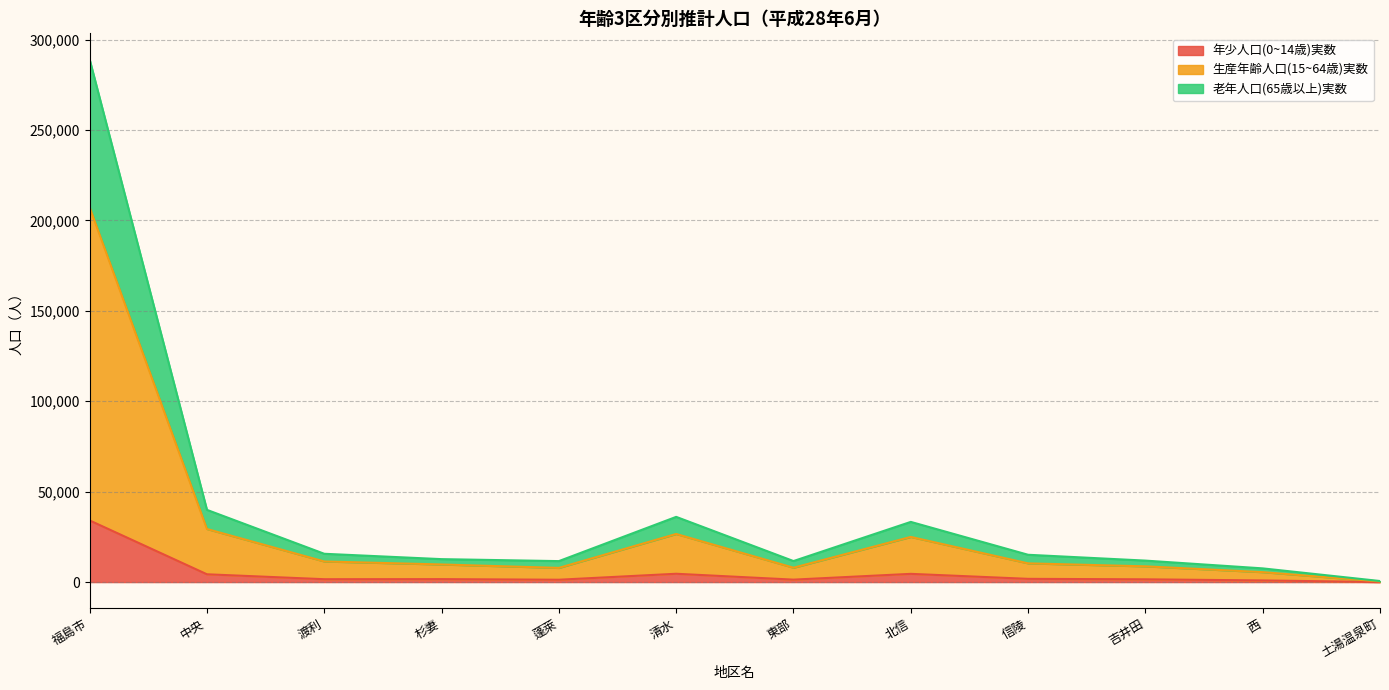

What is the difference between the 老年人口(65歳以上)実数 values at 杉妻 and 東部?

1057